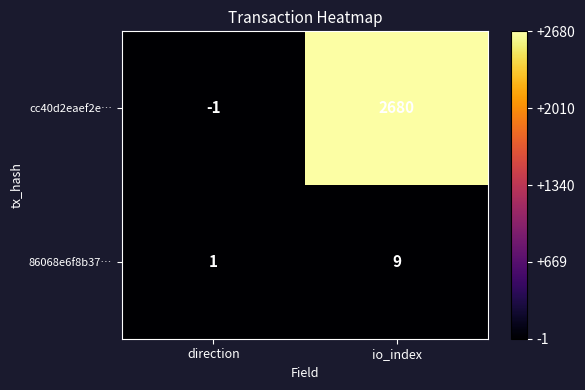

List the series in order of their overall mean, highest first.

cc40d2eaef2e…, 86068e6f8b37…